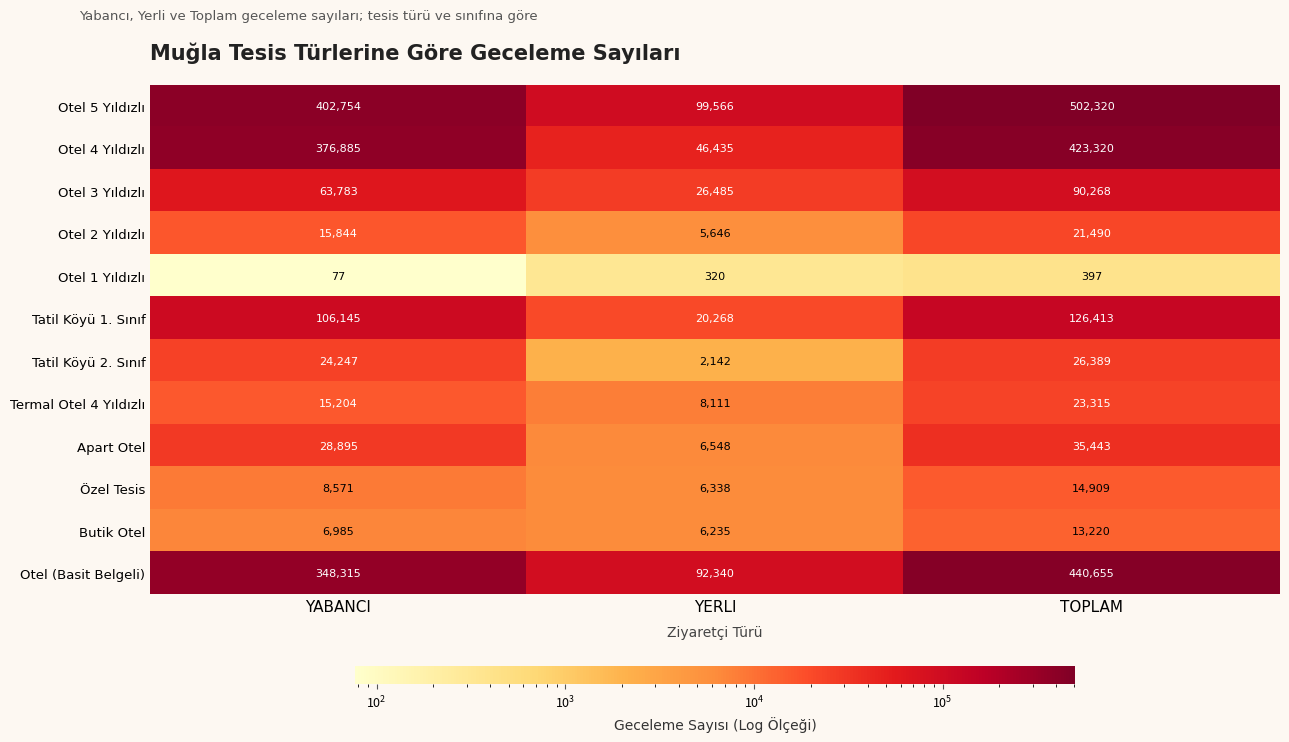

Which series changed the most between YABANCI and TOPLAM?

Otel 5 Yıldızlı